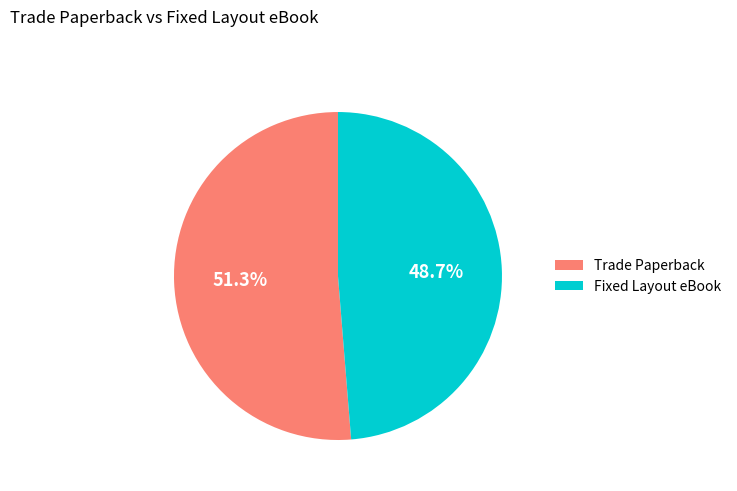

Rank the categories by value from lowest to highest.

Fixed Layout eBook, Trade Paperback